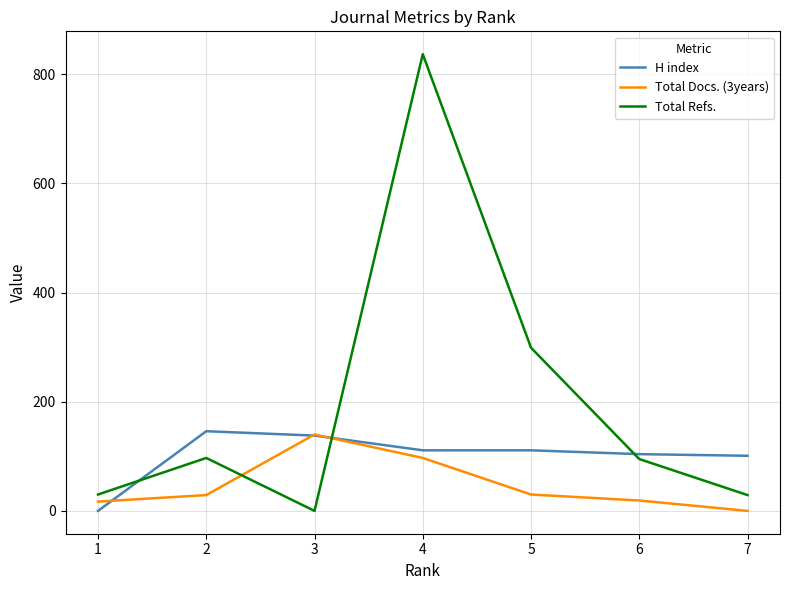

What is the difference between the maximum and minimum values in the Total Refs. series?

837